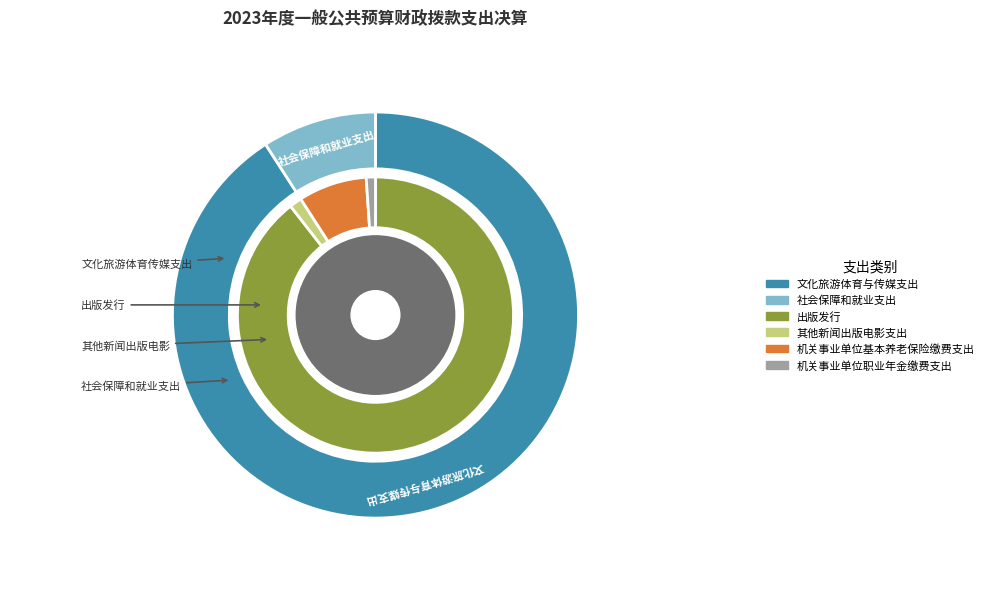

To the nearest percent, what is the difference between the 机关事业单位职业年金缴费支出 and 机关事业单位基本养老保险缴费支出 slice percentages?

7%